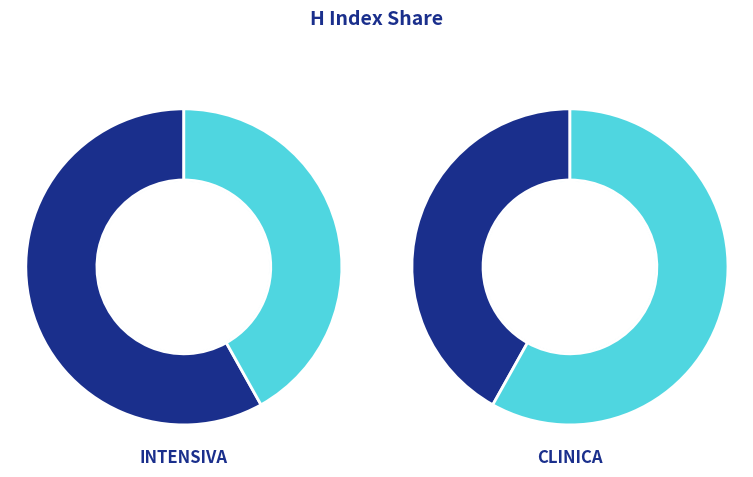

Rank the categories by value from highest to lowest.

Enfermeria Intensiva, Enfermeria Clinica